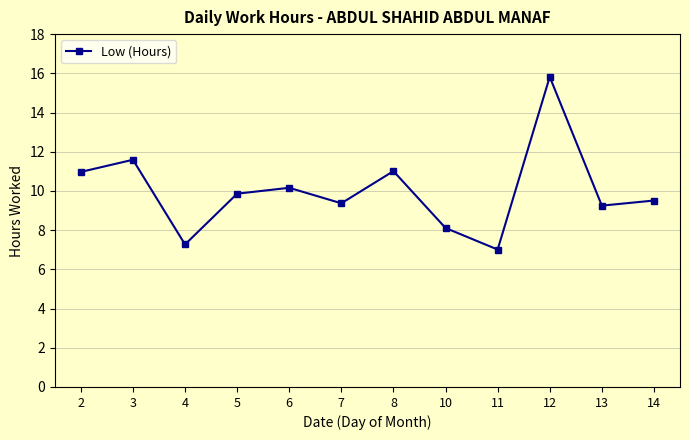

Between 14 and 2, which is larger?

2